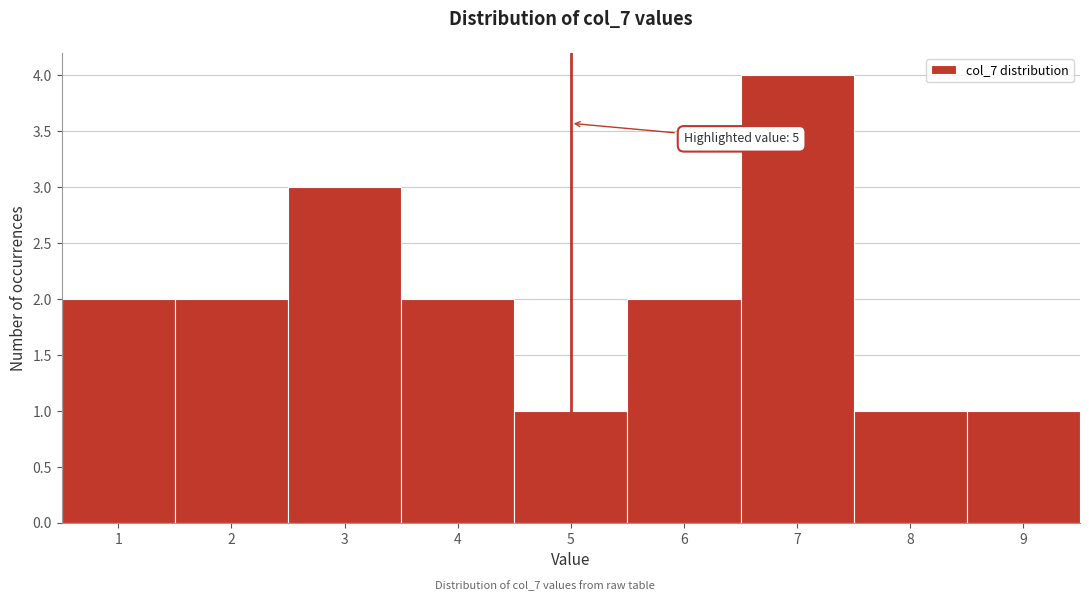

Over which range of the x-axis is the bar tallest?

6.5 to 7.5